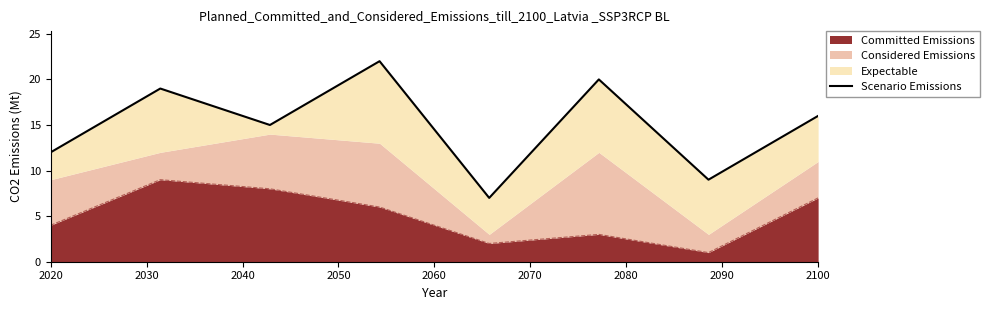

How many data points are less than 16?

4